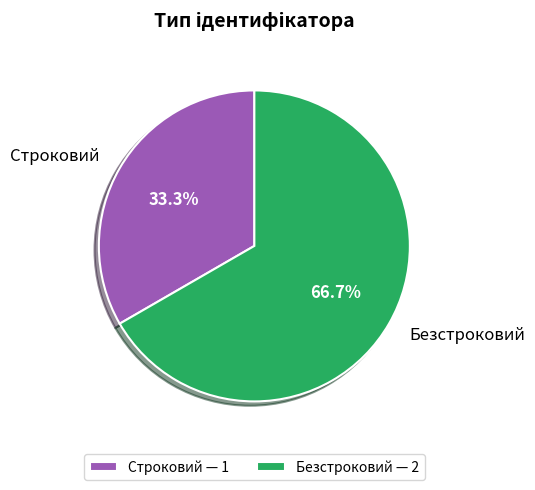

Between Безстроковий and Строковий, which is larger?

Безстроковий